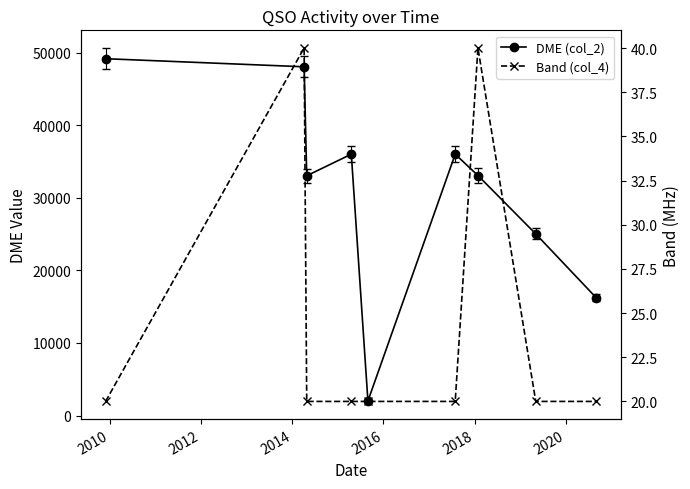

At 2012, list the series in order from largest to smallest.

DME (col_2), Band (col_4)